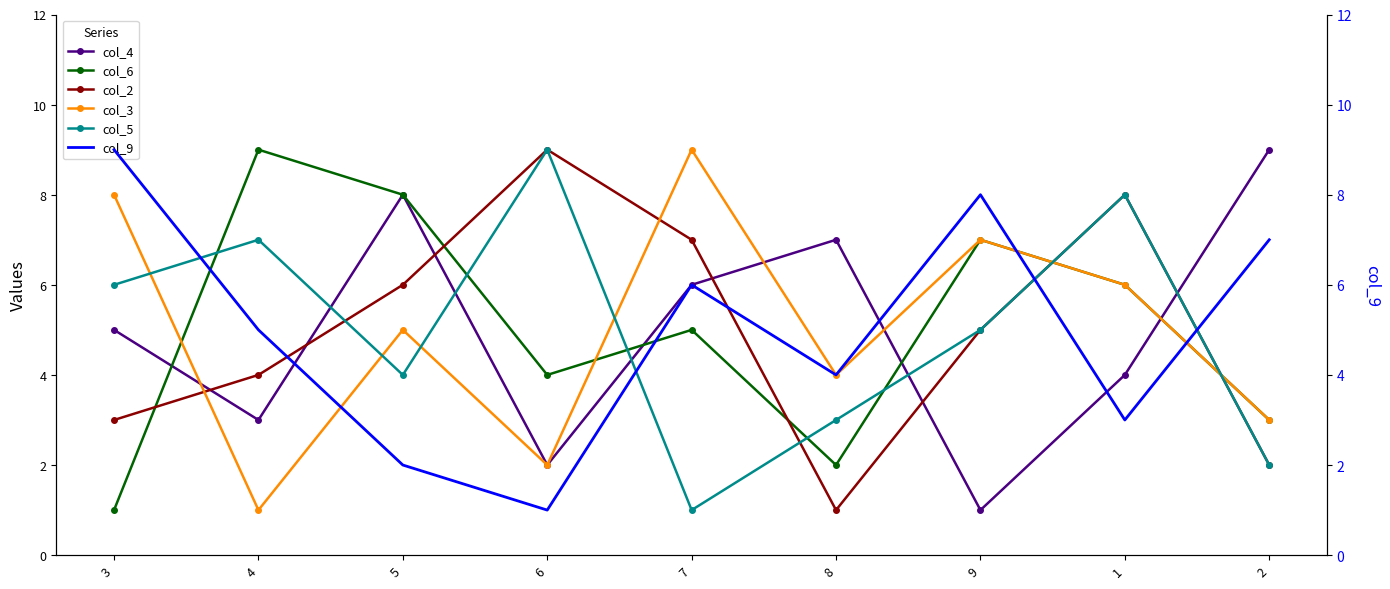

How many data points in col_3 are above 5?

4